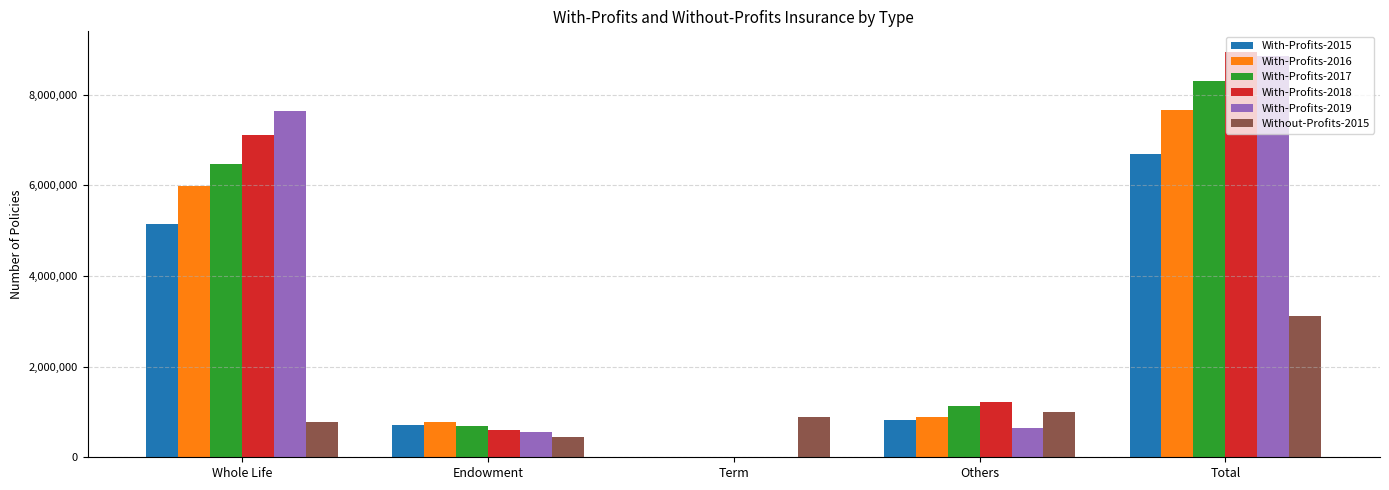

Is the value of Without-Profits-2015 at Whole Life greater than the value of With-Profits-2019 at Term?

Yes